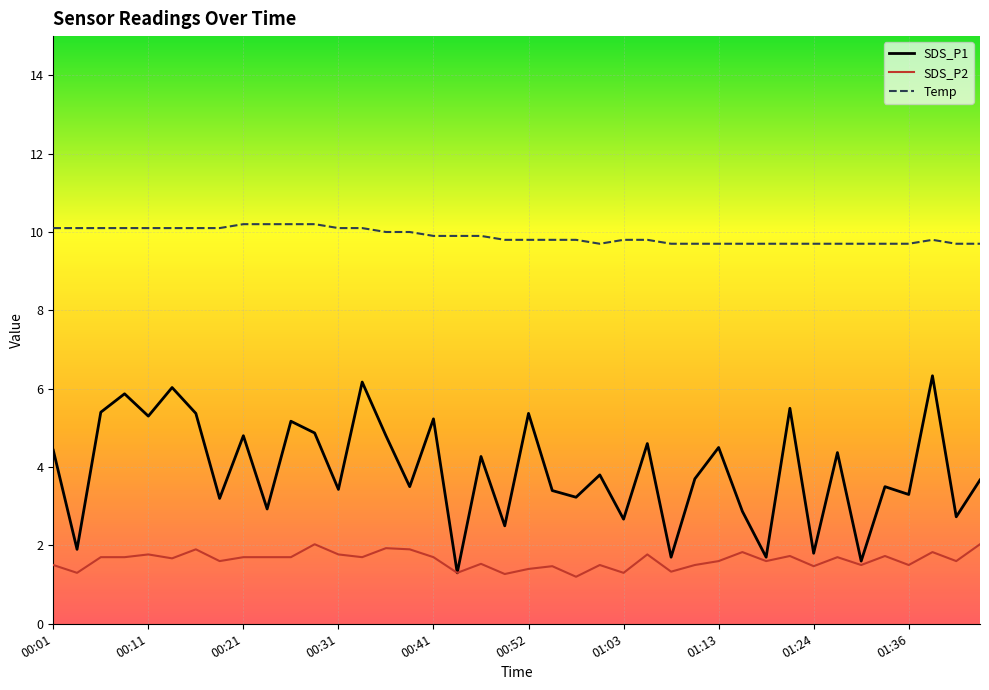

What is the label of the 30th point from the right?

00:26